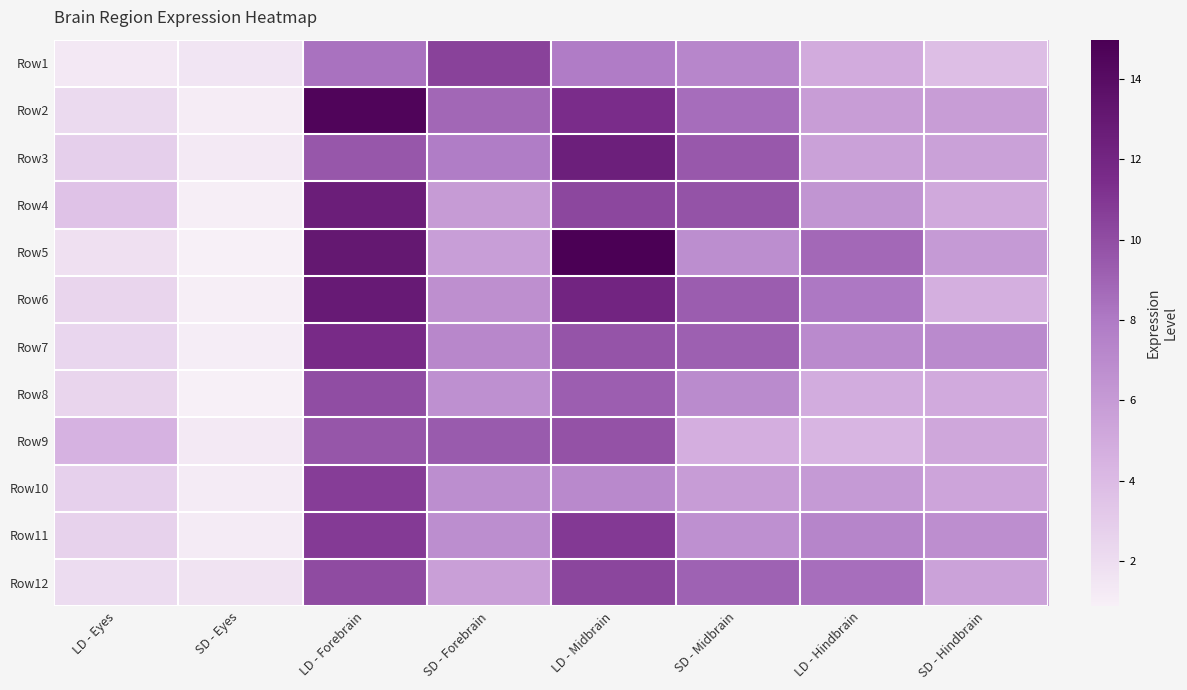

How many series are shown in this chart?

12